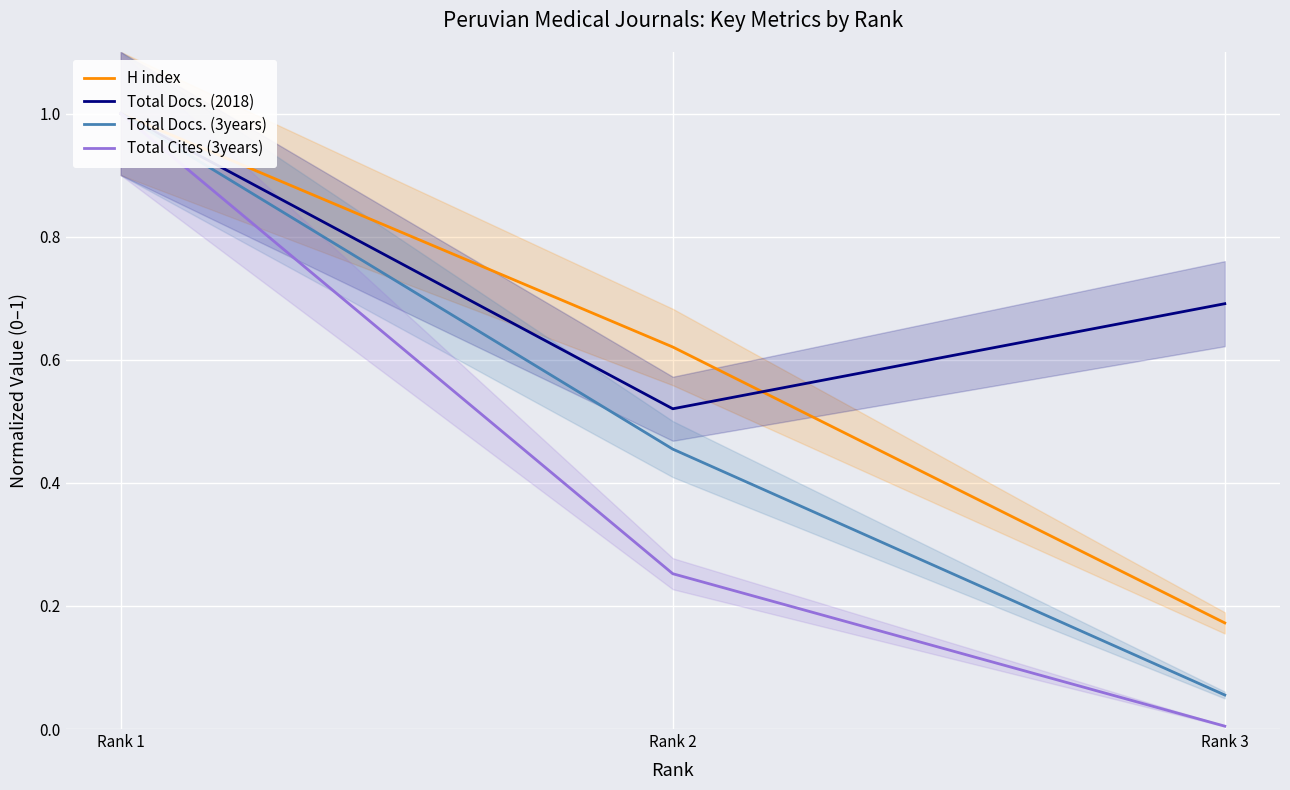

How many data points does each series have?

3